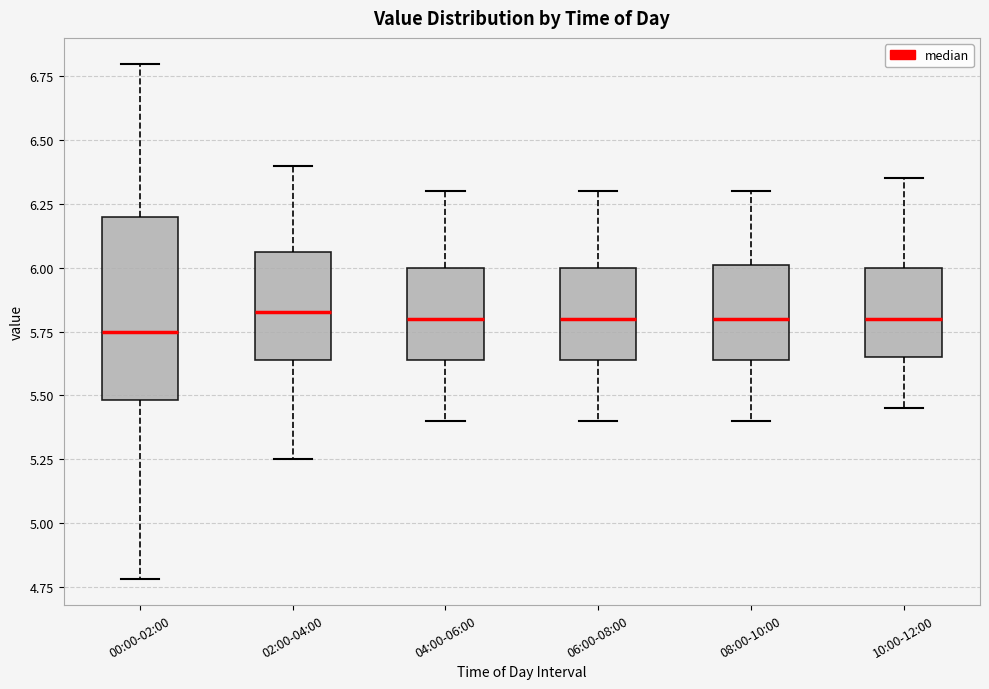

Comparing the boxes themselves (not the whiskers), which one is the tallest?

00:00-02:00